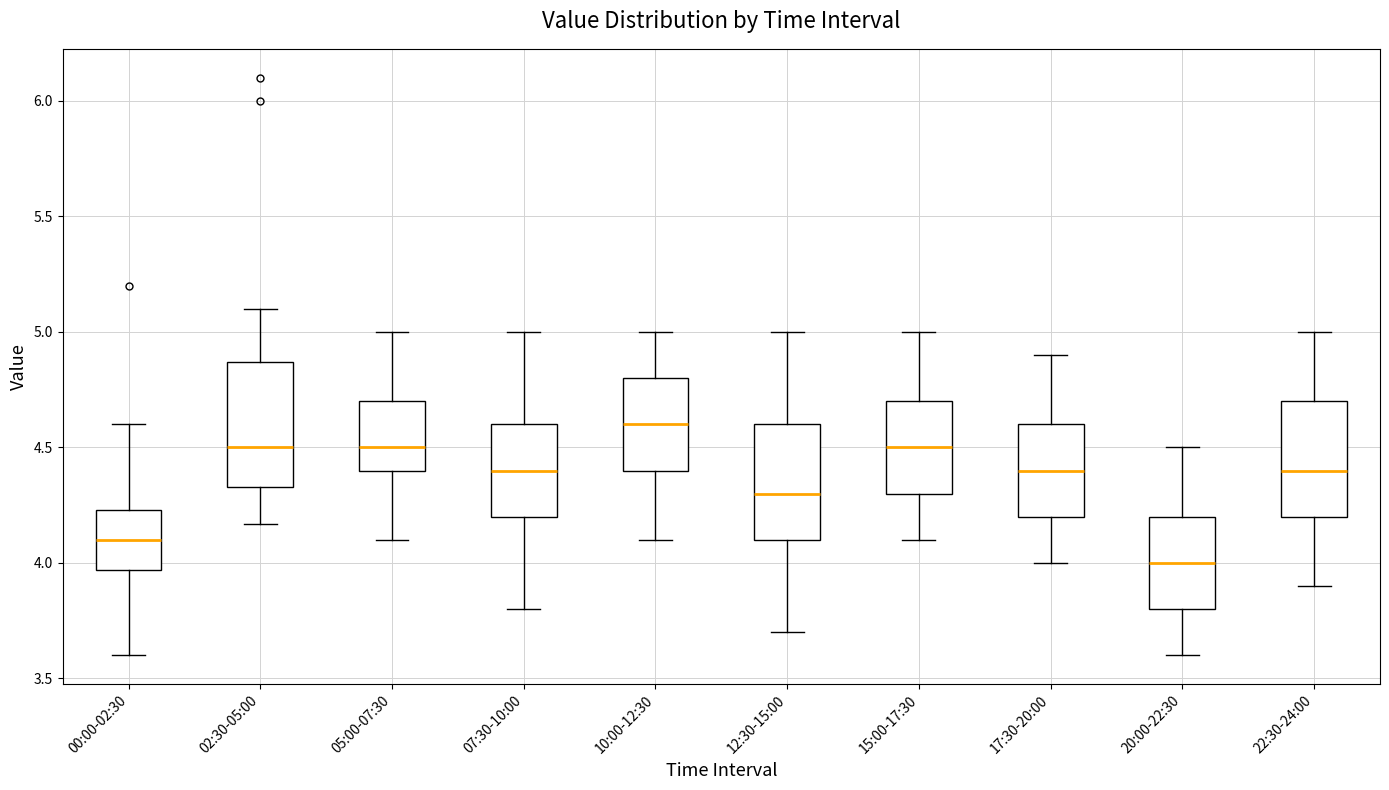

Which box has the highest median line?

10:00-12:30